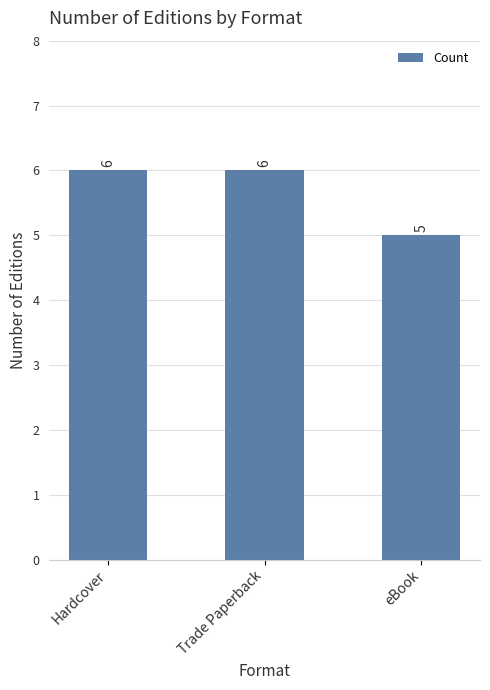

What value does the data have at Trade Paperback?

6